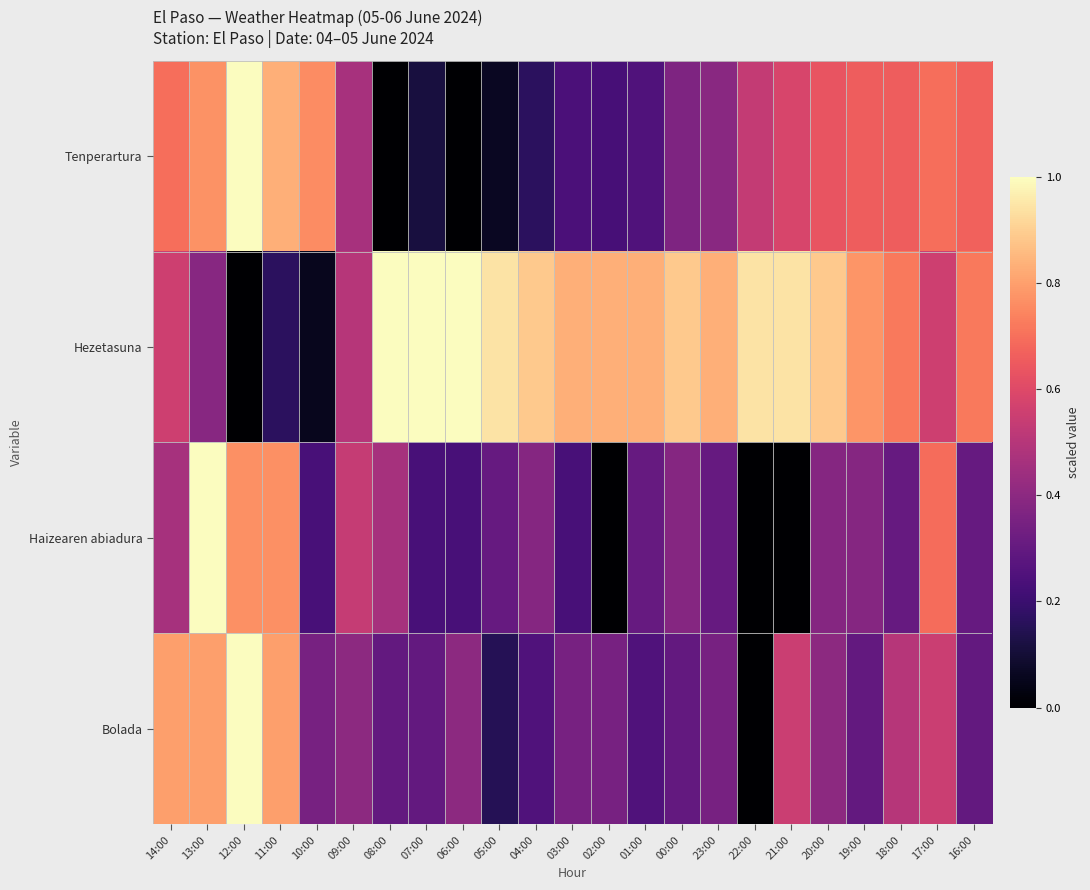

Between 23:00 and 19:00, which series saw the biggest shift?

Tenperartura